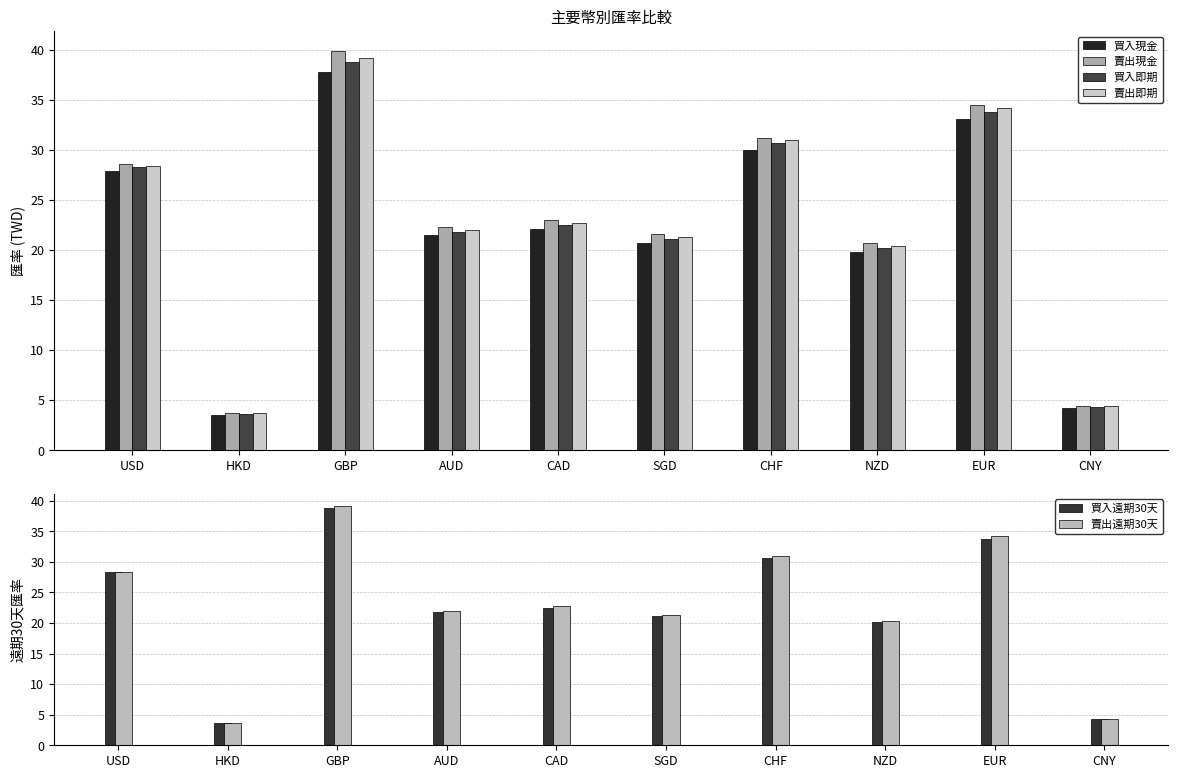

Which series has the largest range (max minus min)?

賣出現金